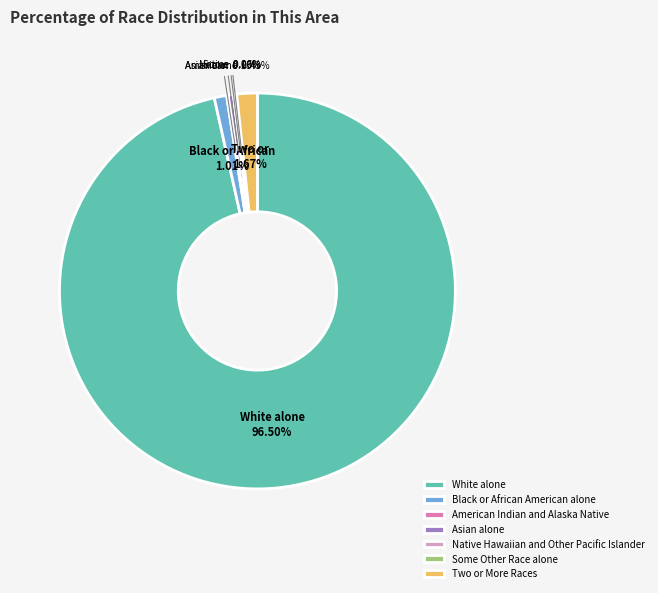

To the nearest percent, what is the combined percentage of Asian alone and American Indian and Alaska Native?

1%